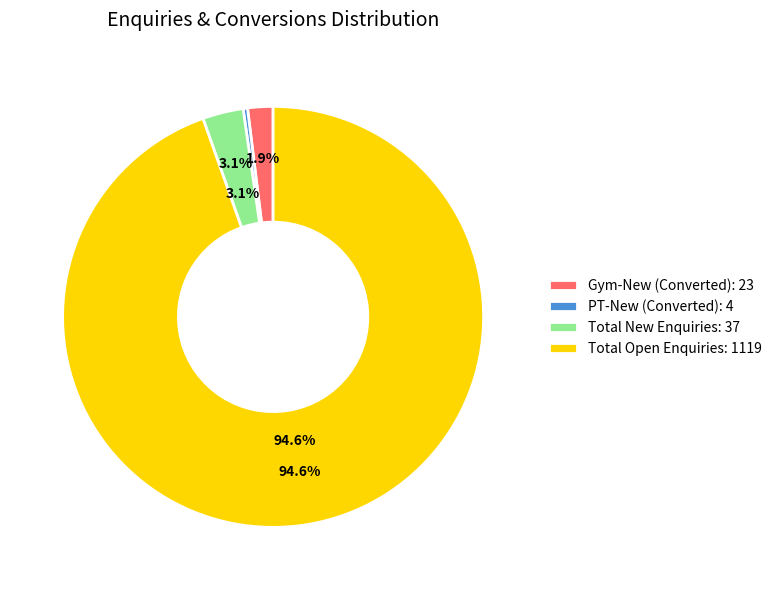

To the nearest percent, what is the difference between the Gym-New and Total Open Enquiries slice percentages?

93%